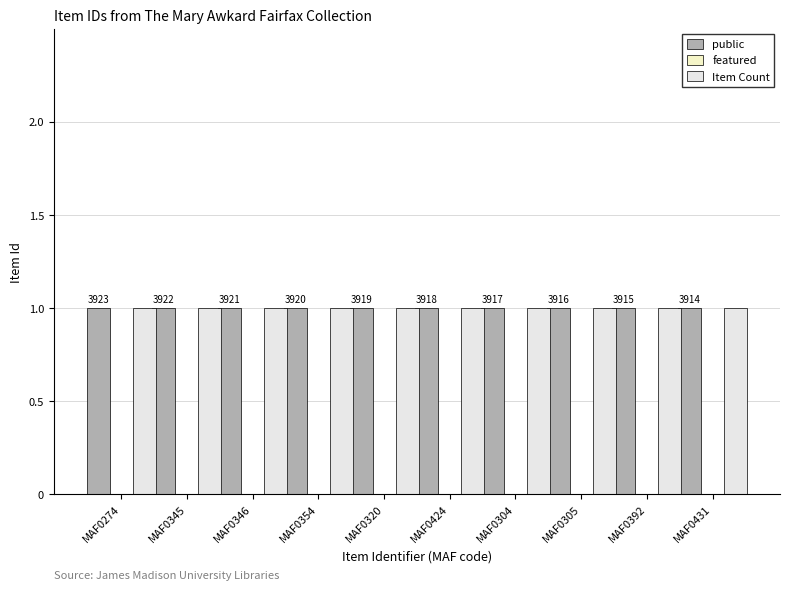

Which series changed the most between MAF0274 and MAF0392?

public